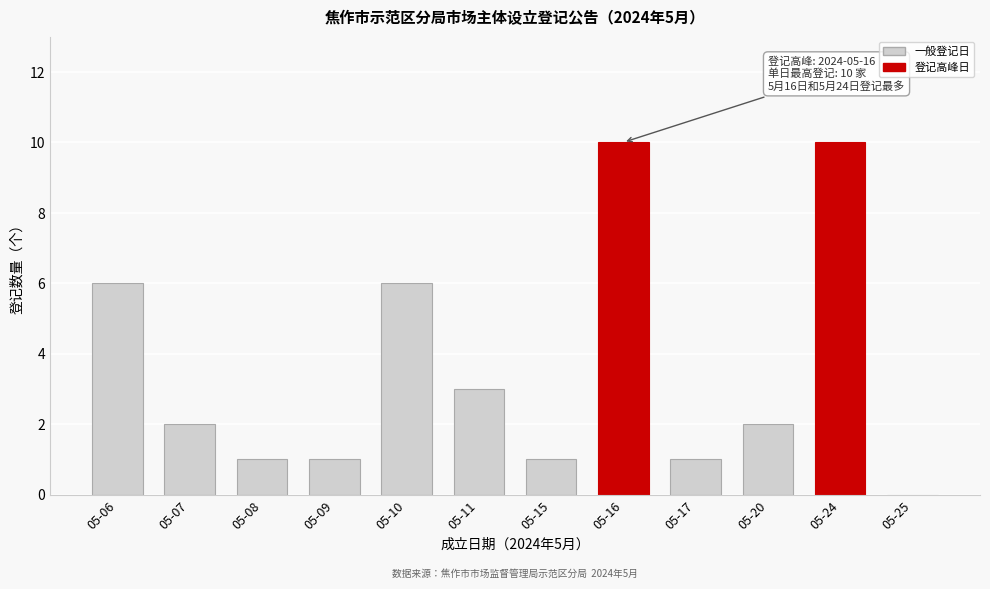

Reading left to right, extract all data points from this chart.

05-06=6	05-07=2	05-08=1	05-09=1	05-10=6	05-11=3	05-15=1	05-16=10	05-17=1	05-20=2	05-24=10	05-25=0